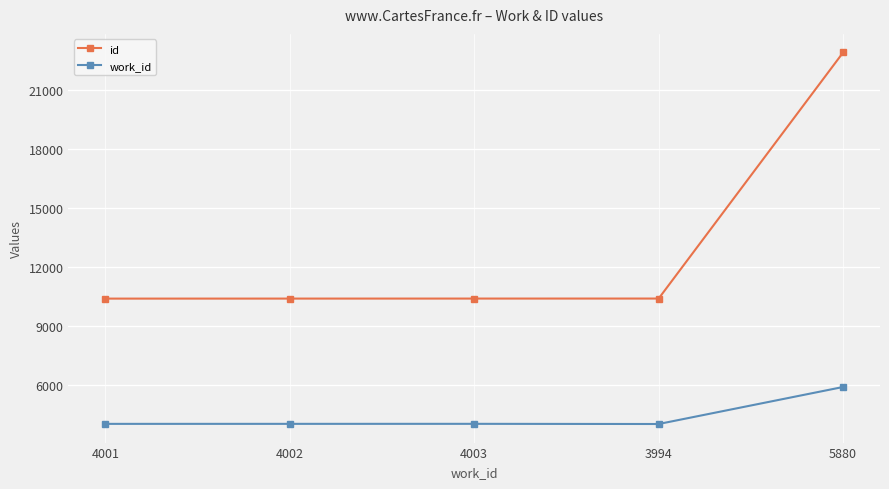

Which category has the highest value in the id series?

5880